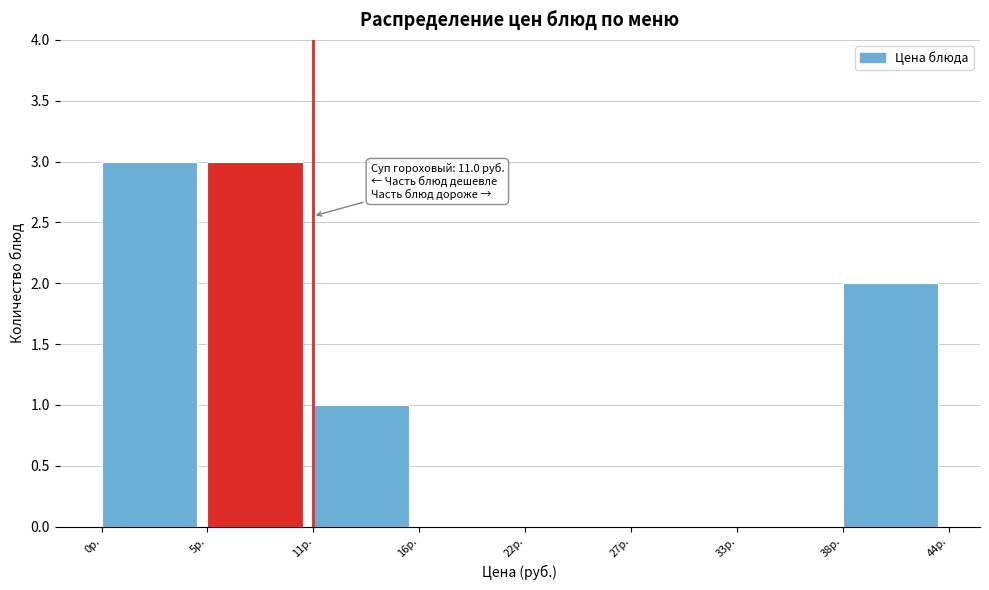

Reading right to left, list all the values displayed in this chart.

38р.=2	33р.=0	27р.=0	22р.=0	16р.=0	11р.=1	5р.=3	0р.=3